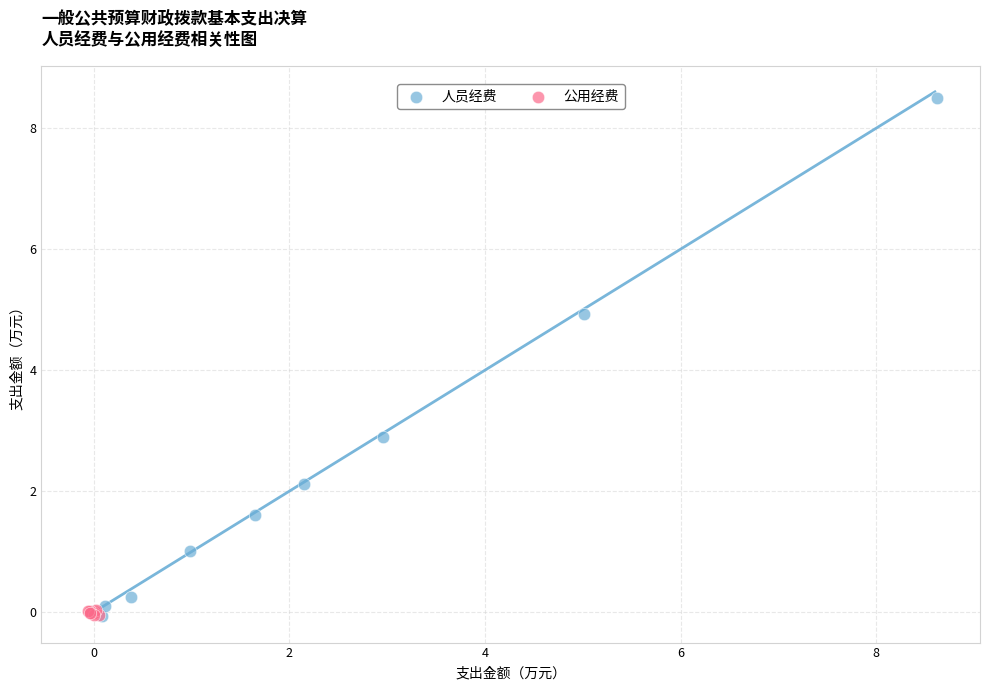

Which series has the widest spread of Y values?

人员经费